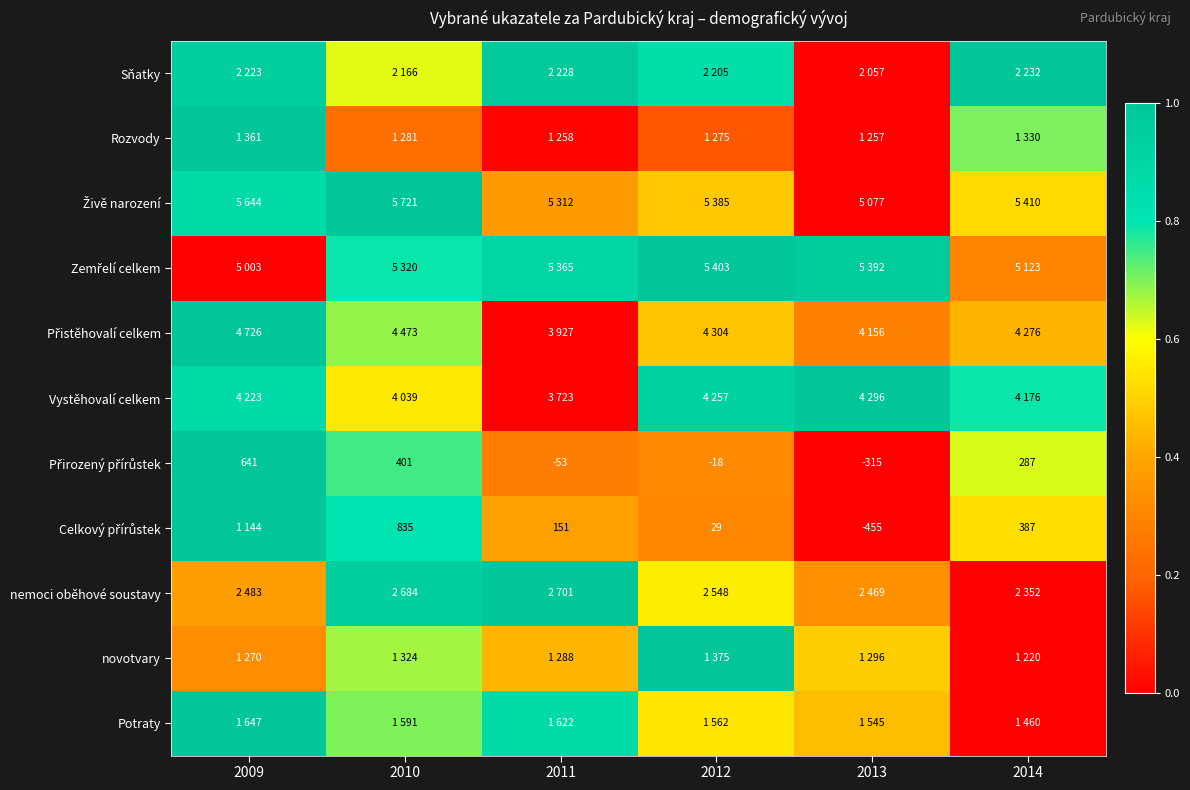

Which series has the largest total across all categories?

Sňatky